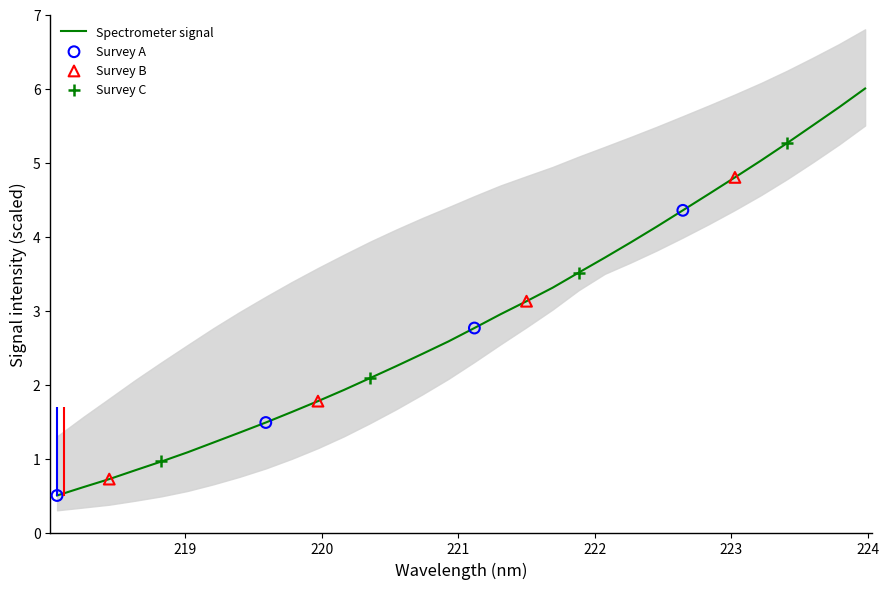

What is the maximum value for Spectrometer signal?

6.0